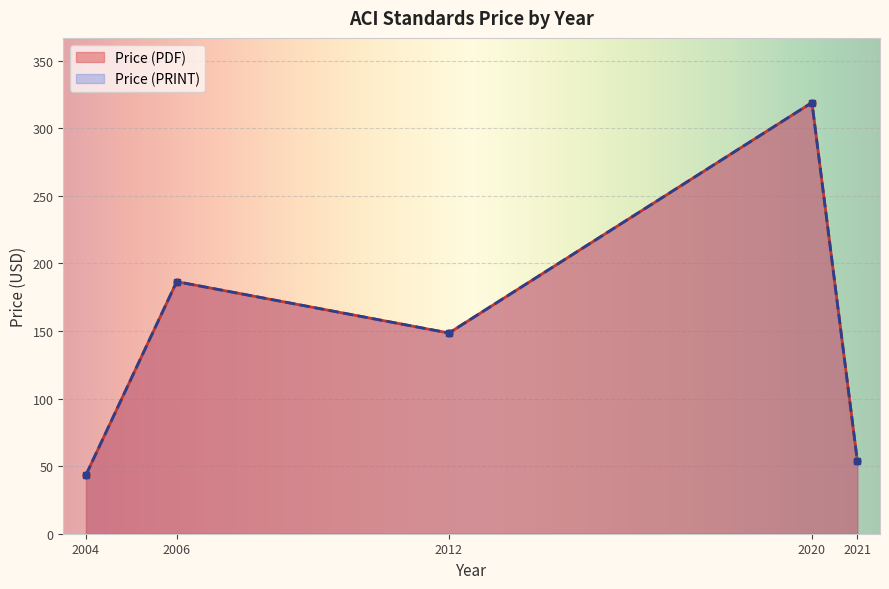

True or false: Price (PRINT) and Price (PDF) cross at least once.

False